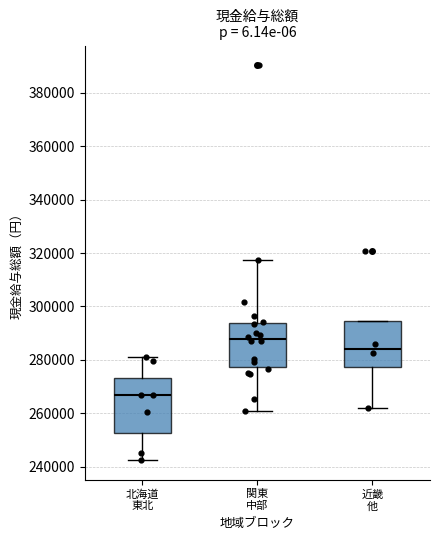

Reading left to right, transcribe this box plot: for each box, give where its median line is, the range the box spans, and where its two whiskers end, as read against the y-axis. The values are not printed on the chart, so give them approximately, as read against the axis.

北海道 東北: median 266000, box 252000 to 274000, whiskers 242000 to 282000
関東 中部: median 288000, box 278000 to 294000, whiskers 260000 to 318000
近畿 他: median 284000, box 278000 to 294000, whiskers 262000 to 294000